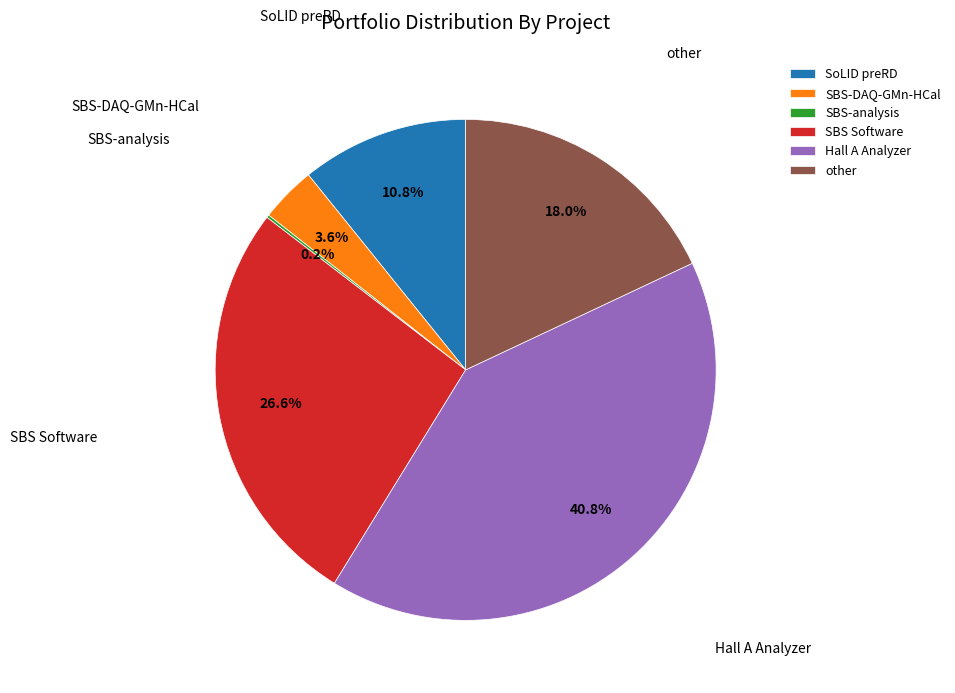

Which slice is the largest?

Hall A Analyzer